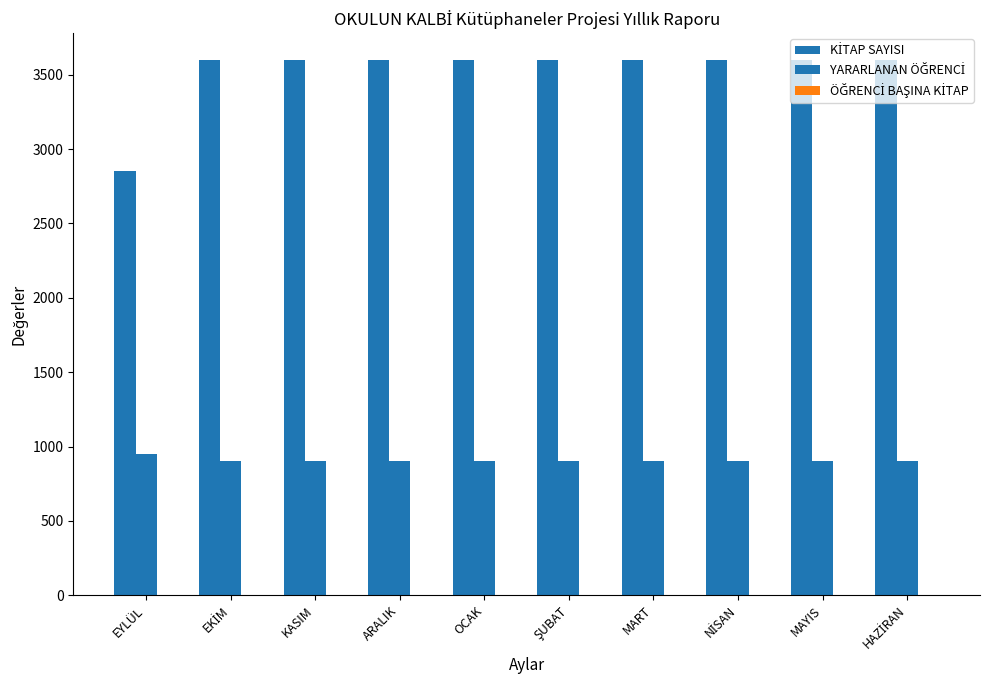

Rank the series by their average value, from highest to lowest.

KİTAP SAYISI, YARARLANAN ÖĞRENCİ, ÖĞRENCİ BAŞINA KİTAP